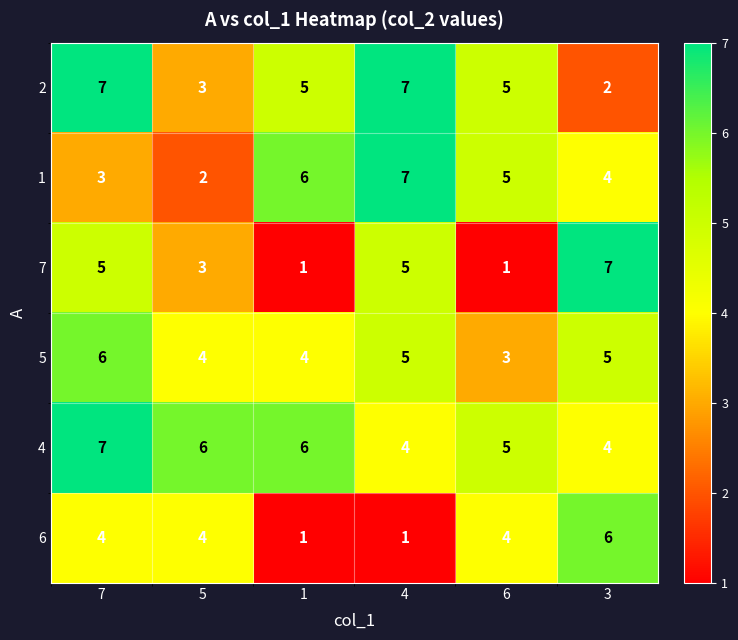

What is the total value across all series at 5?

22